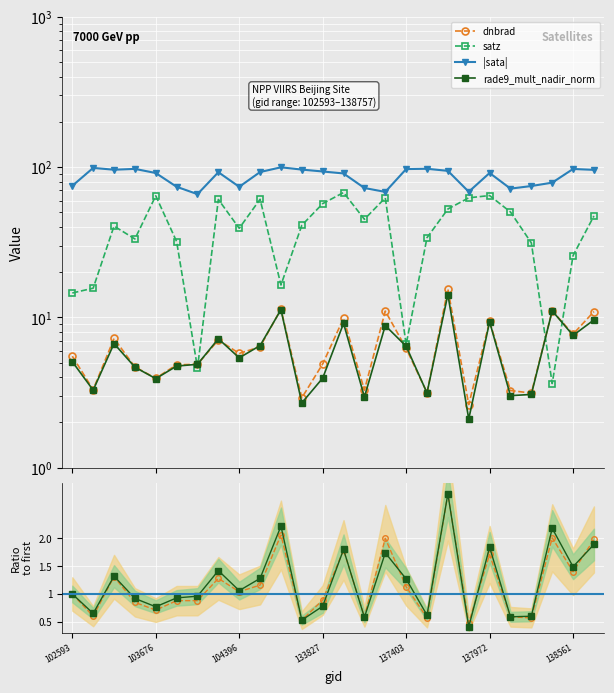

Is it true that satz equals 14.5 at 102593?

True